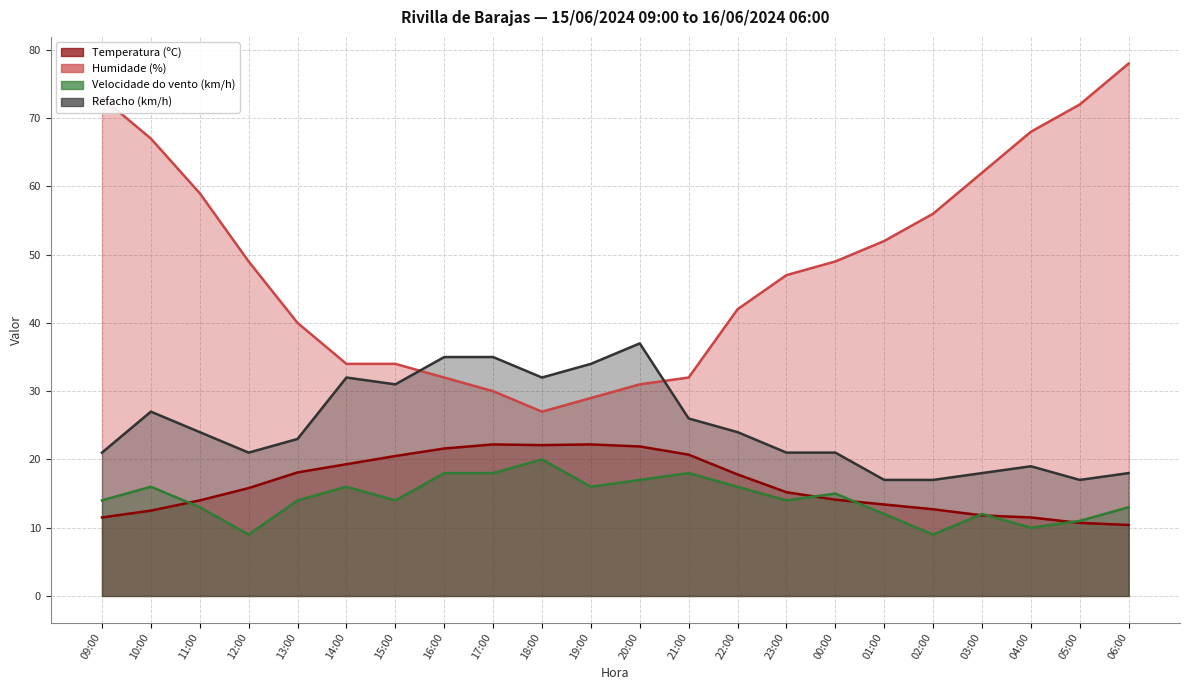

At which label does Refacho (km/h) first exceed 24?

10:00